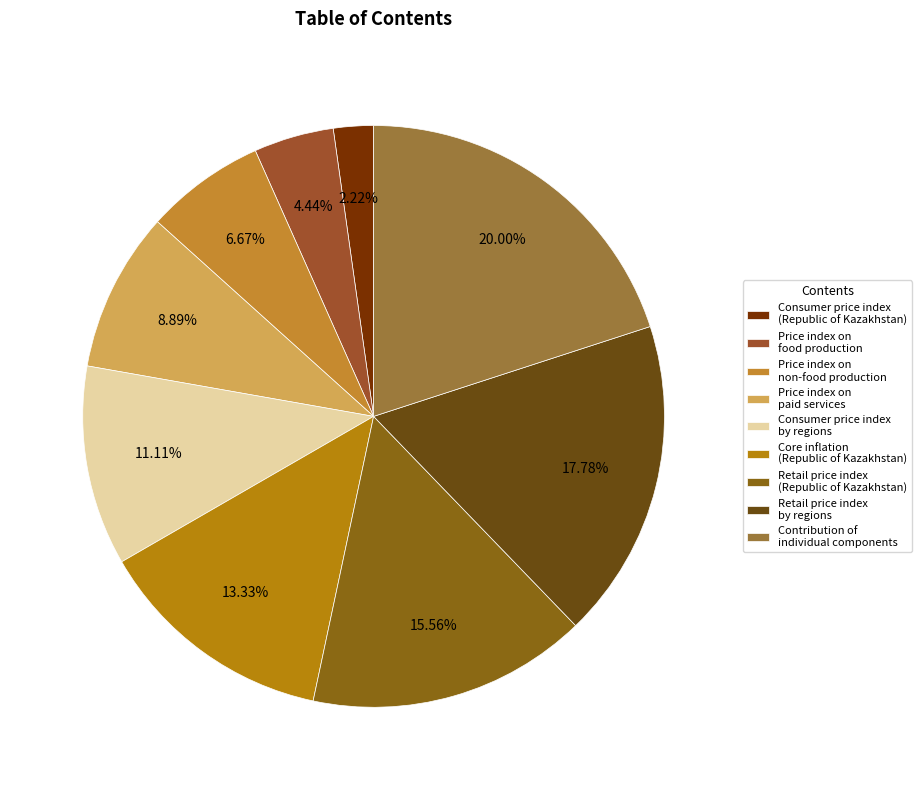

Does any single category account for the majority?

No